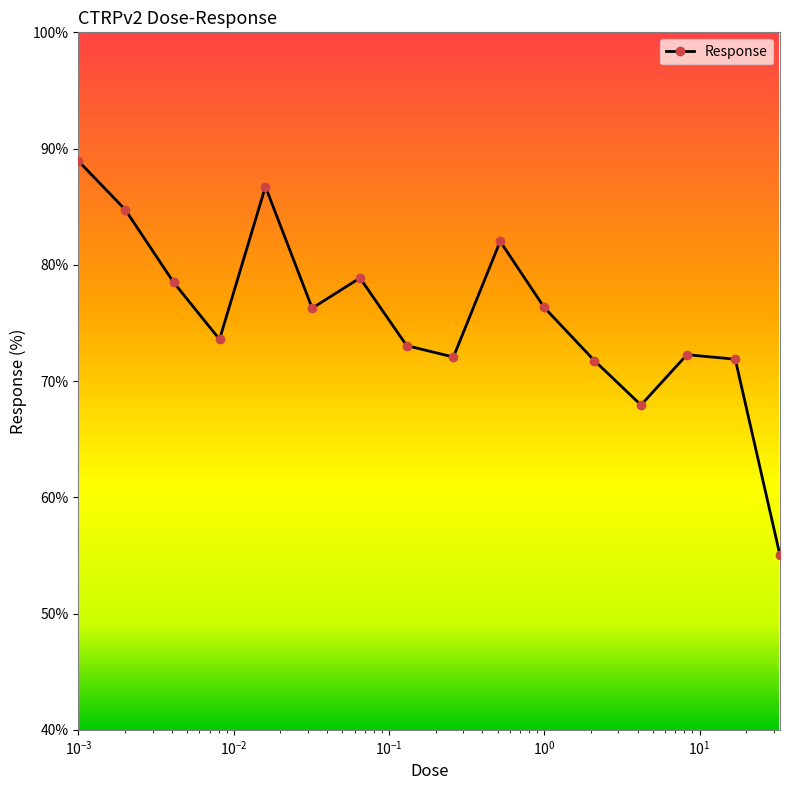

Does the chart display data point markers on the line(s)?

Yes